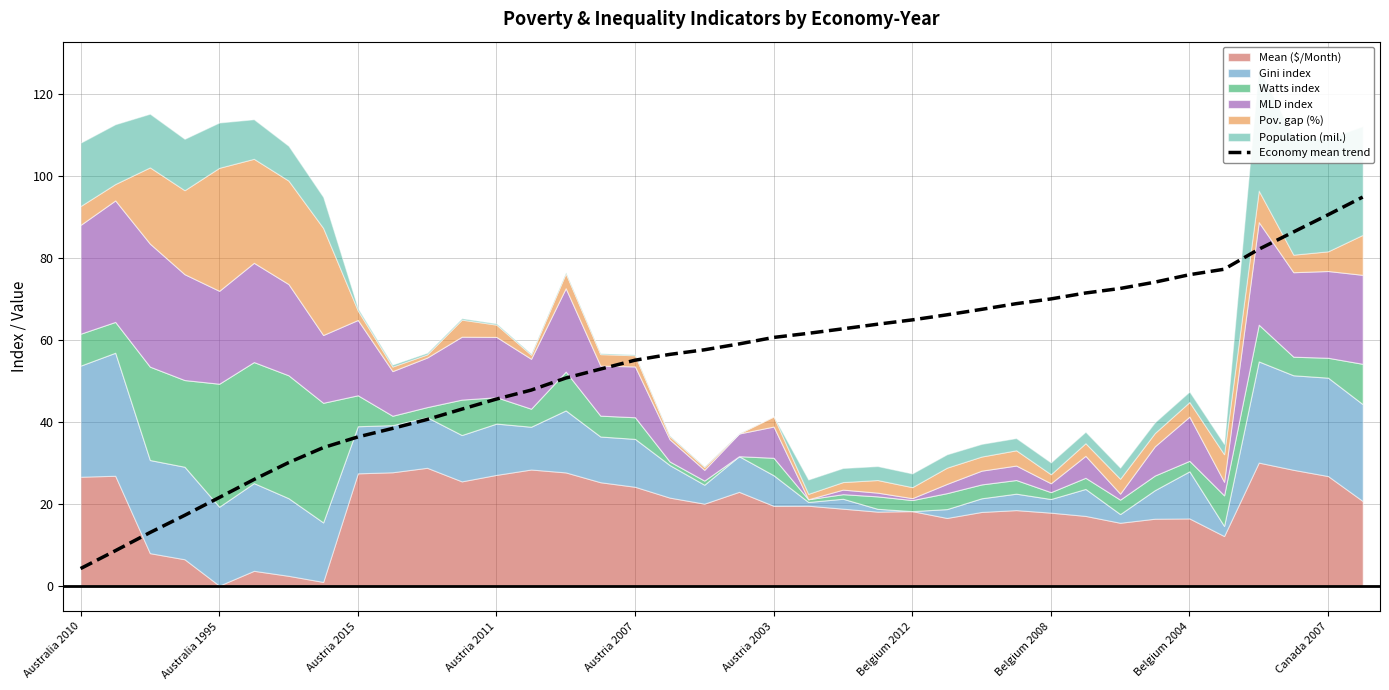

At which label does Economy mean trend reach its minimum?

Australia 2010